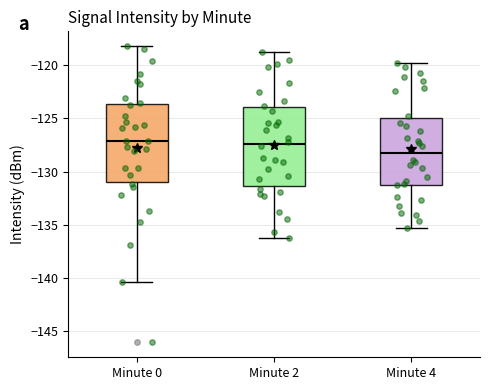

Where does the median line of the box for Minute 2 sit on the y-axis? The values are not printed on the chart, so give them approximately, as read against the axis.

-127.5